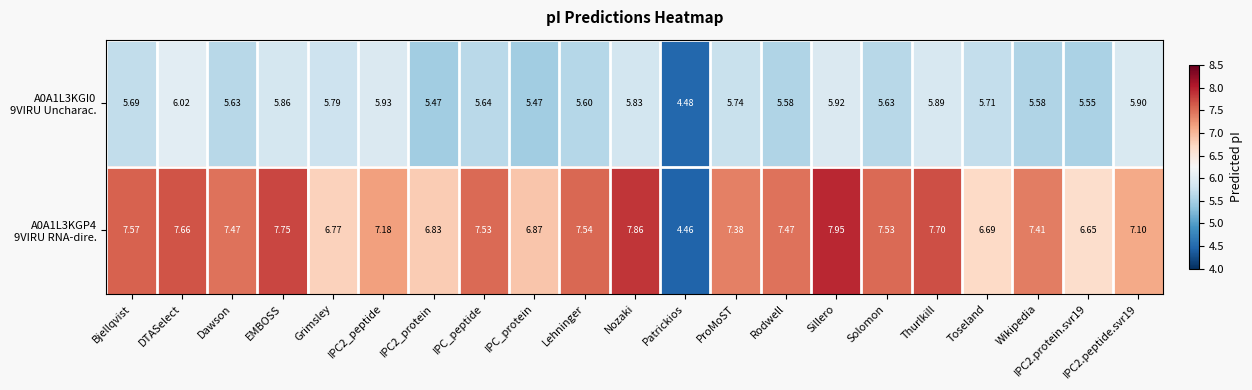

At which category is the sum across all series the highest?

Sillero